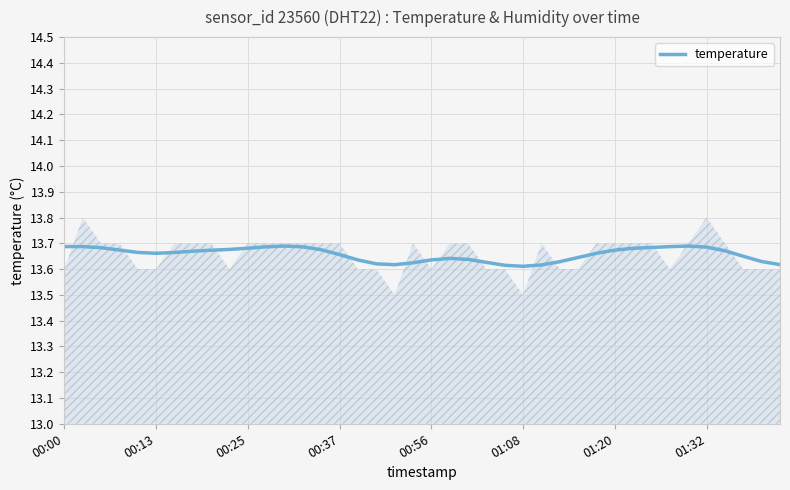

Reading left to right, transcribe all the data shown in this chart.

13.7	13.7	13.7	13.7	13.7	13.7	13.7	13.7	13.7	13.7	13.7	13.7	13.7	13.7	13.7	13.7	13.6	13.6	13.6	13.6	13.6	13.6	13.6	13.6	13.6	13.6	13.6	13.6	13.6	13.7	13.7	13.7	13.7	13.7	13.7	13.7	13.7	13.6	13.6	13.6